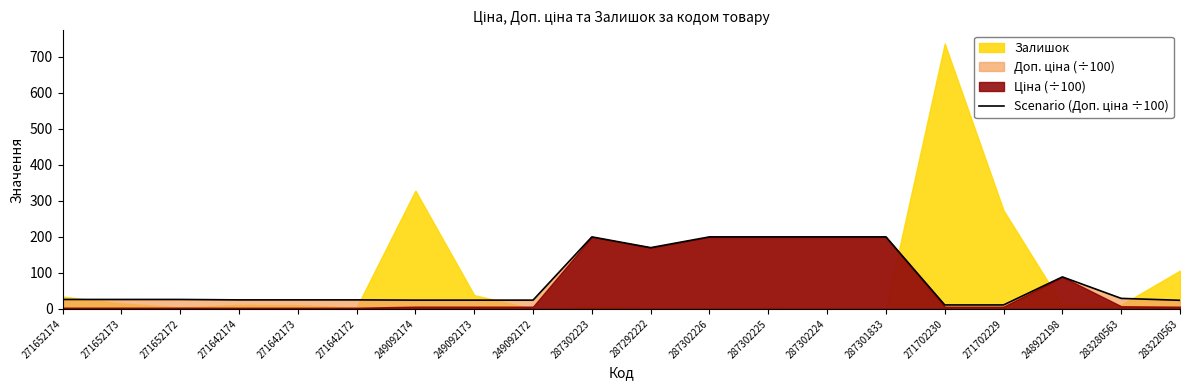

Is it true that the value at 249092173 is 14.4?

False